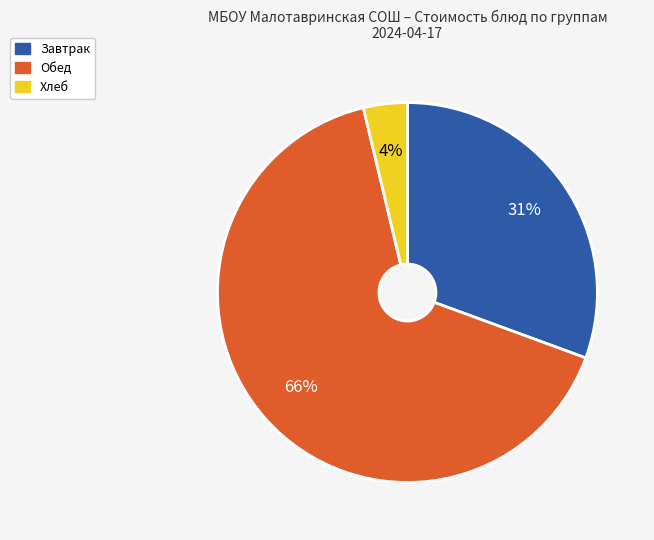

Which category has the biggest portion of the pie?

Обед